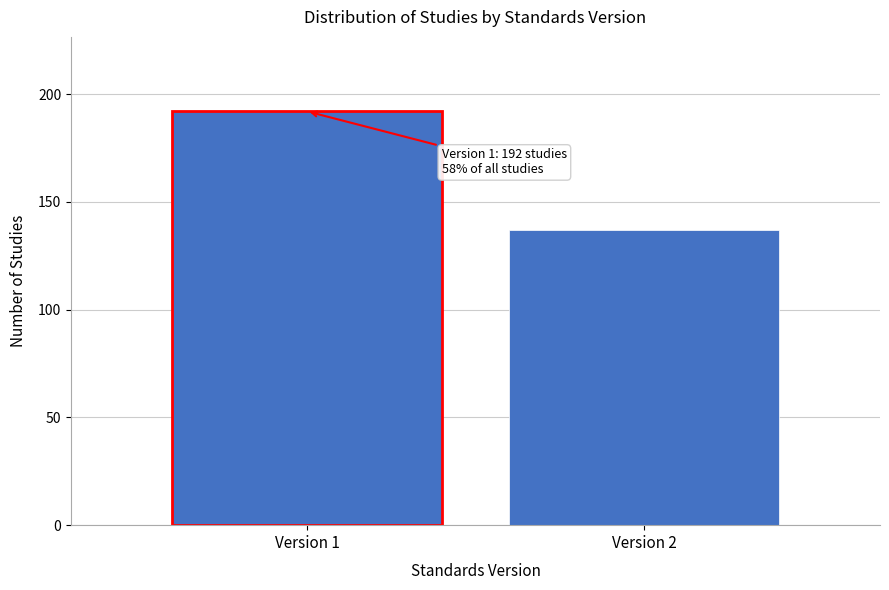

Reading right to left, what are all the values shown in this chart?

137	192